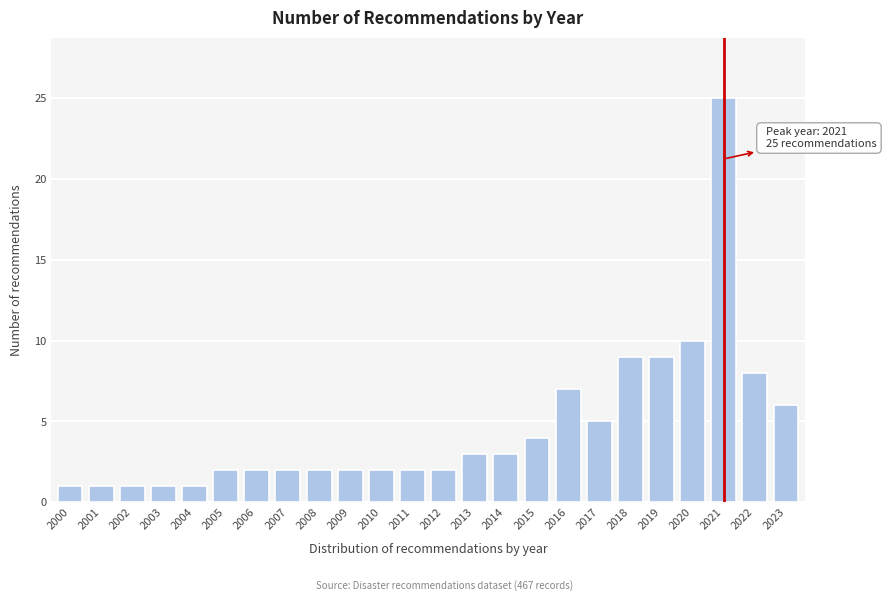

Reading left to right, transcribe all the data shown in this chart.

2000=1	2001=1	2002=1	2003=1	2004=1	2005=2	2006=2	2007=2	2008=2	2009=2	2010=2	2011=2	2012=2	2013=3	2014=3	2015=4	2016=7	2017=5	2018=9	2019=9	2020=10	2021=25	2022=8	2023=6